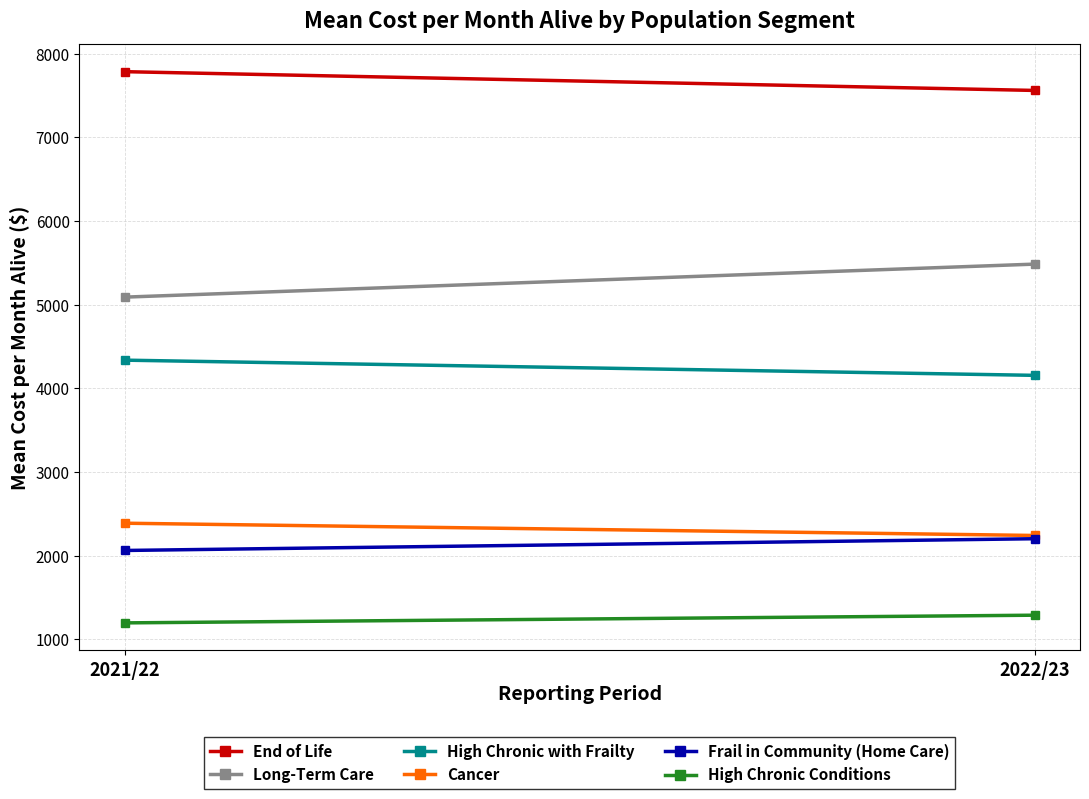

What is the sum of the High Chronic Conditions values at 2021/22 and 2022/23?

2481.5